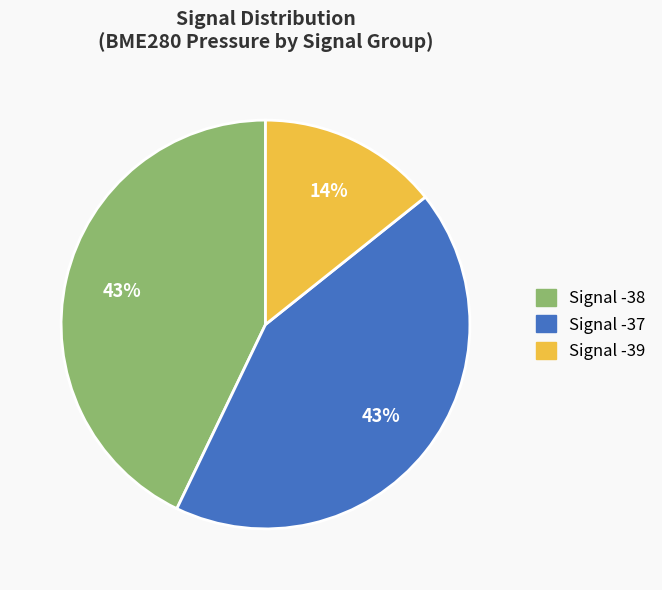

Does any single category account for the majority?

No